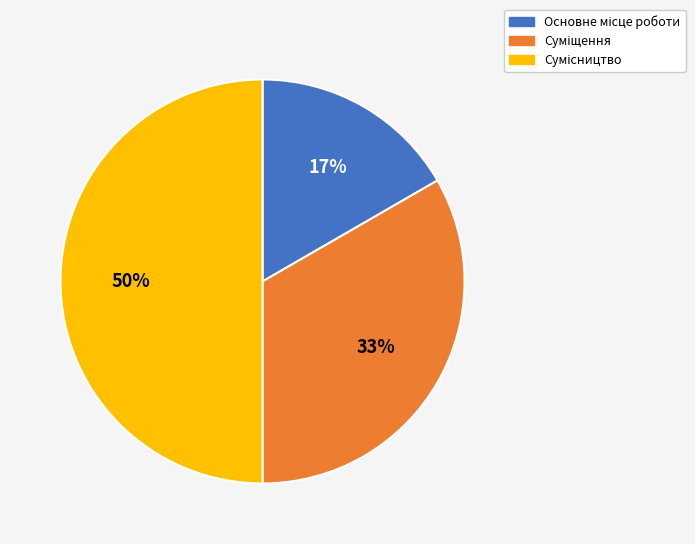

To the nearest percent, what is the average slice percentage?

33%